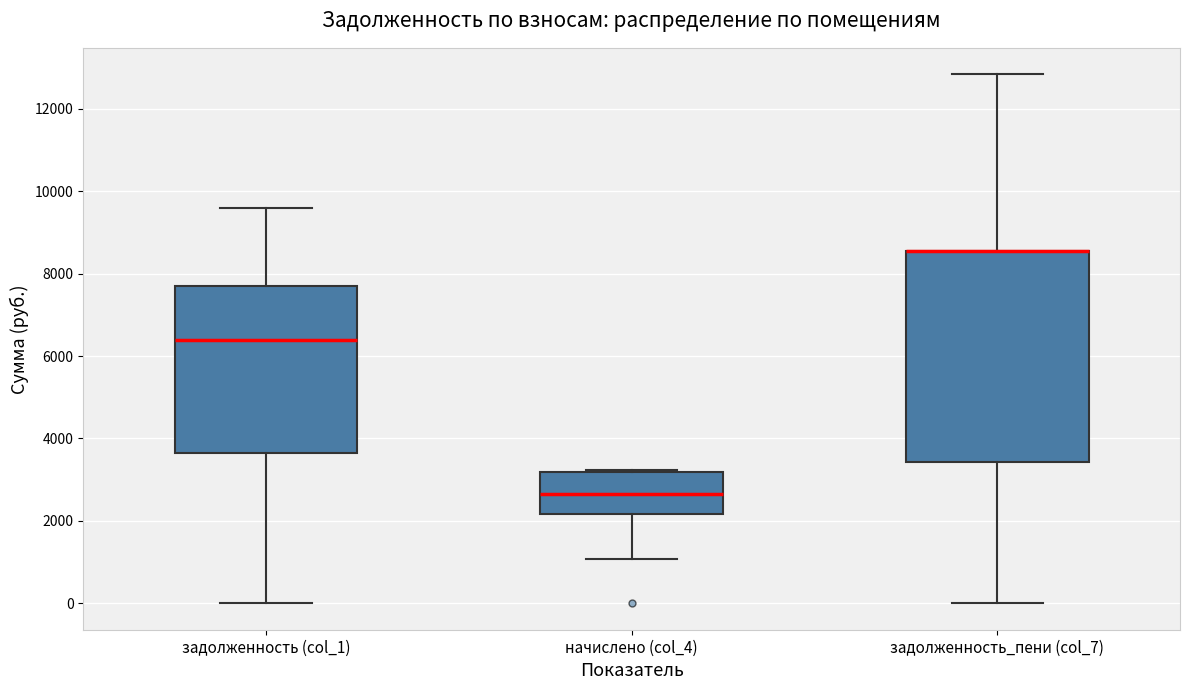

Which box is the tallest, from its lower edge to its upper edge?

задолженность_пени (col_7)